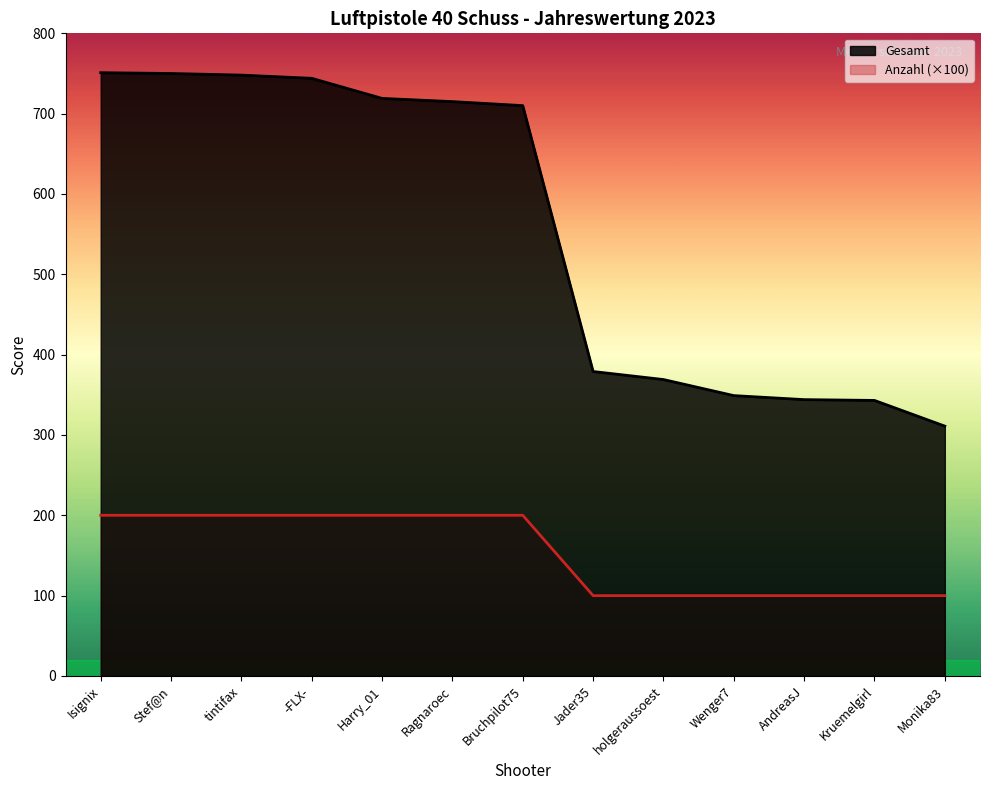

What is the highest value of the Anzahl series?

200